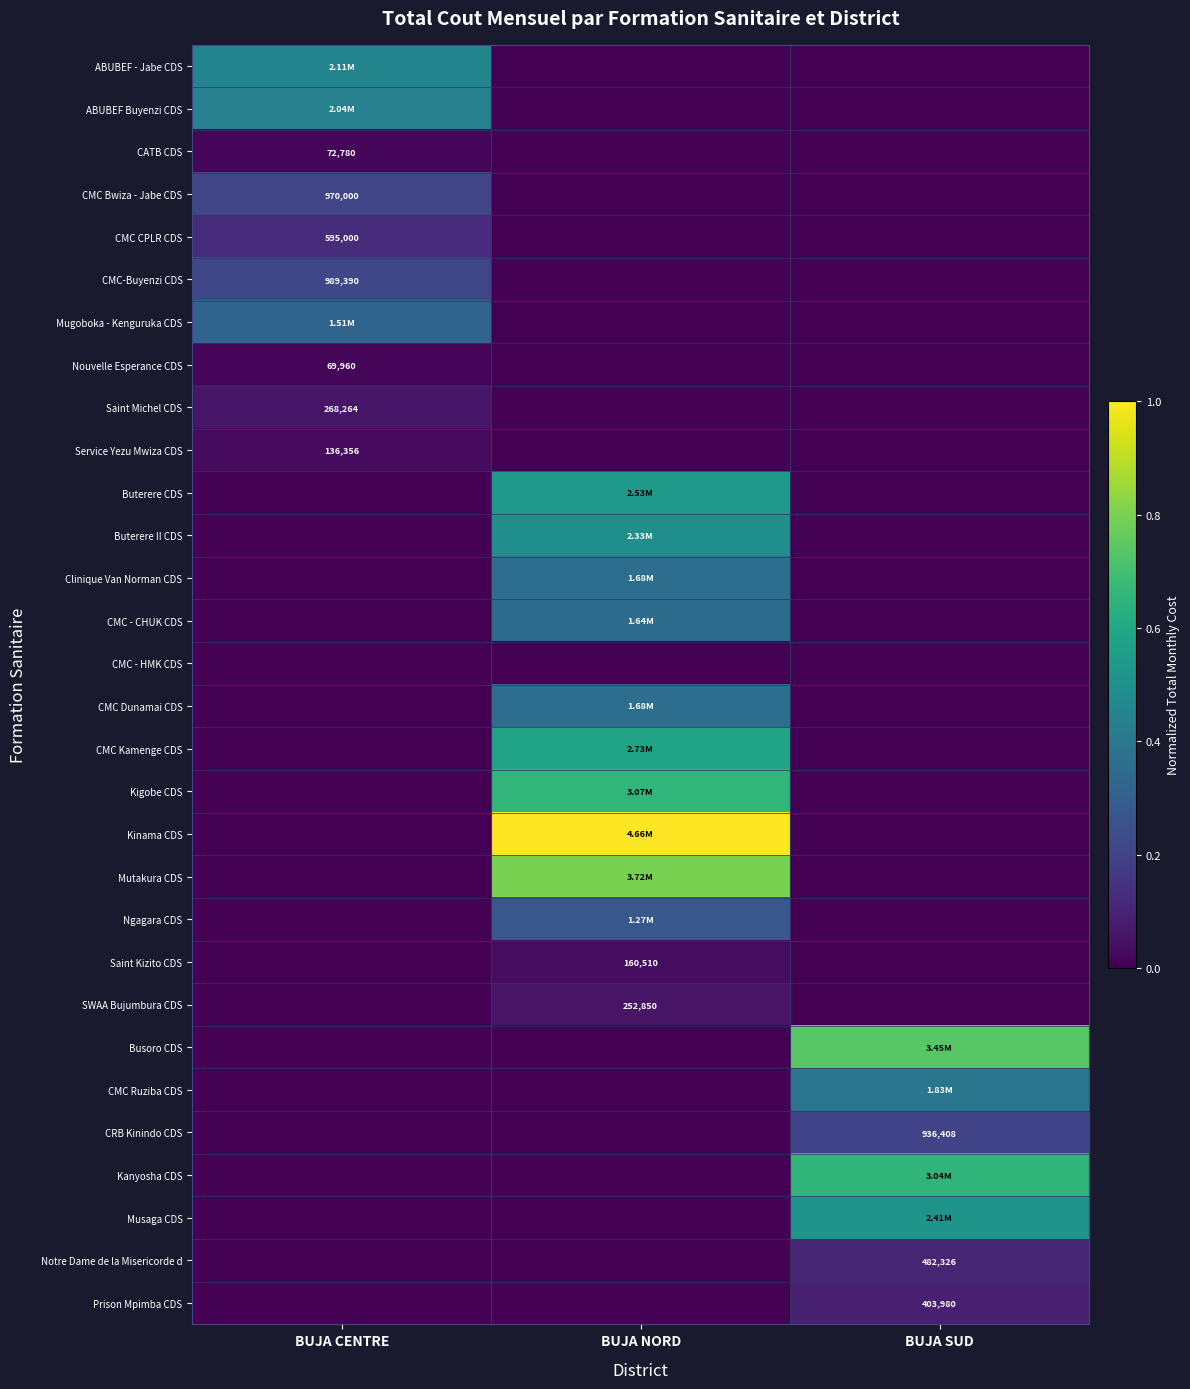

Which label corresponds to the largest value in the chart?

BUJA NORD